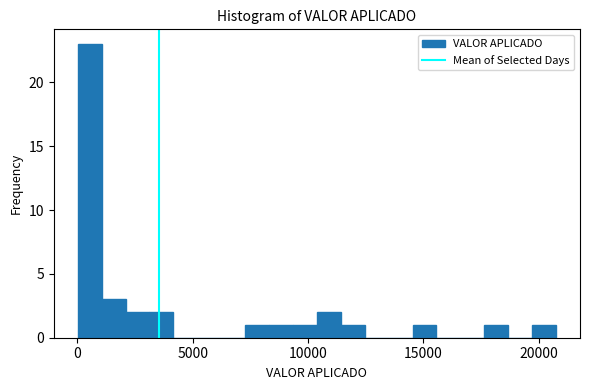

Read against the x-axis, roughly where is the centre of the tallest bar?

500